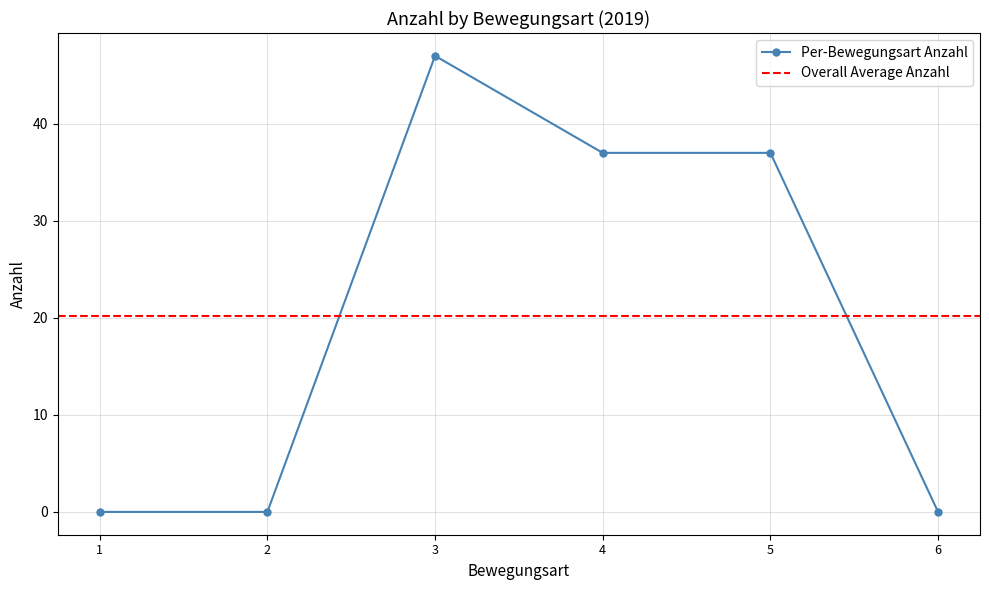

What is the difference between the maximum and minimum values?

47